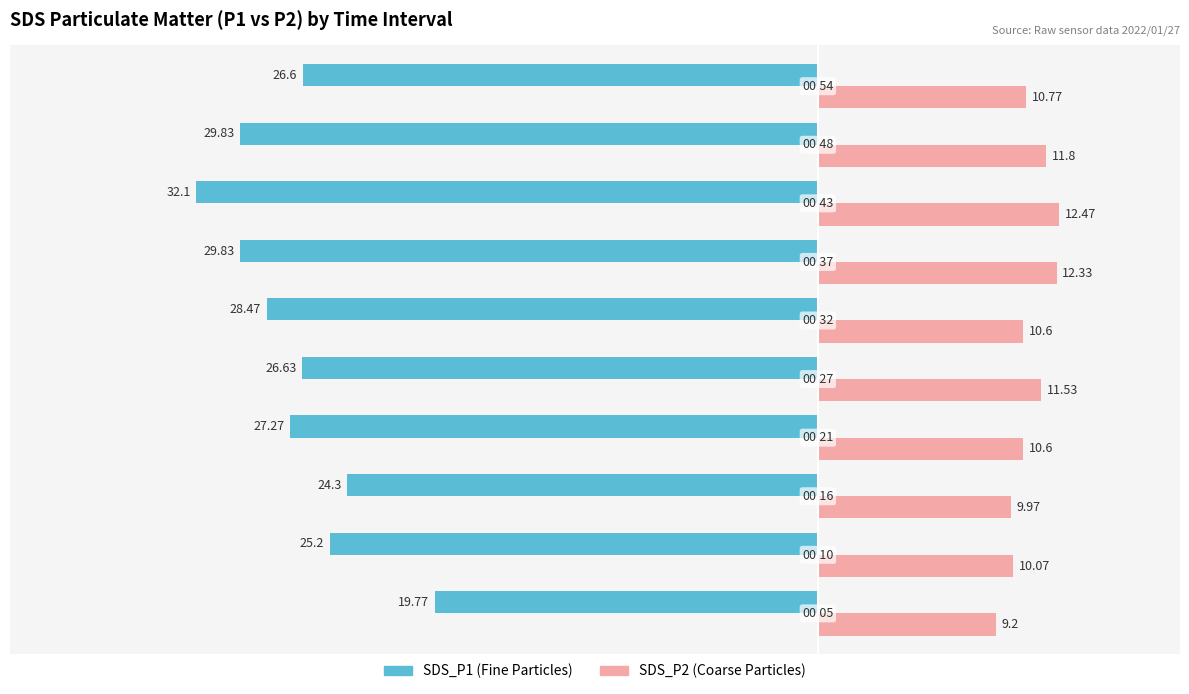

How many categories are shown in the chart?

10